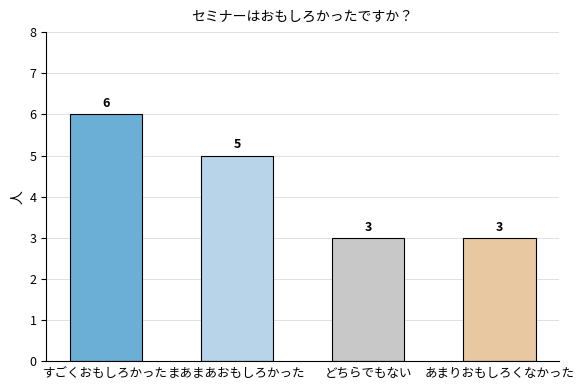

What is the maximum value shown in the chart?

6